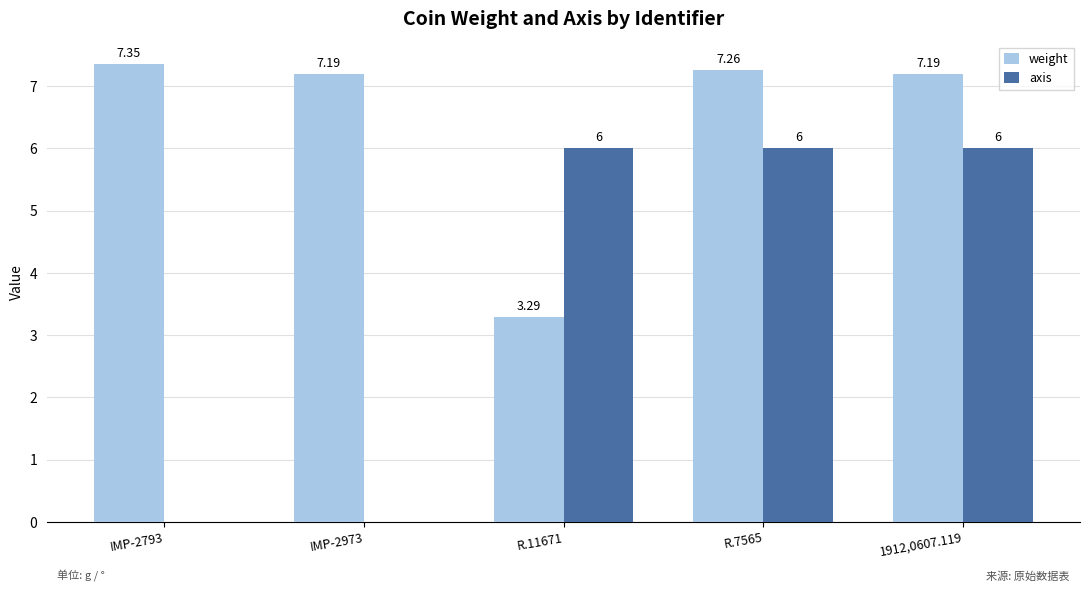

What is the sum of all weight values?

32.3